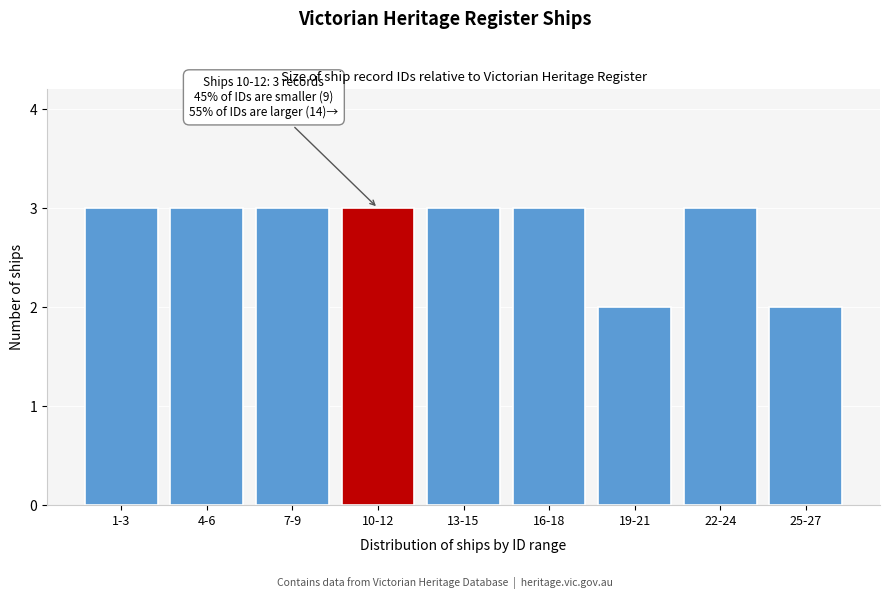

Reading left to right, what are all the values shown in this chart?

3	3	3	3	3	3	2	3	2